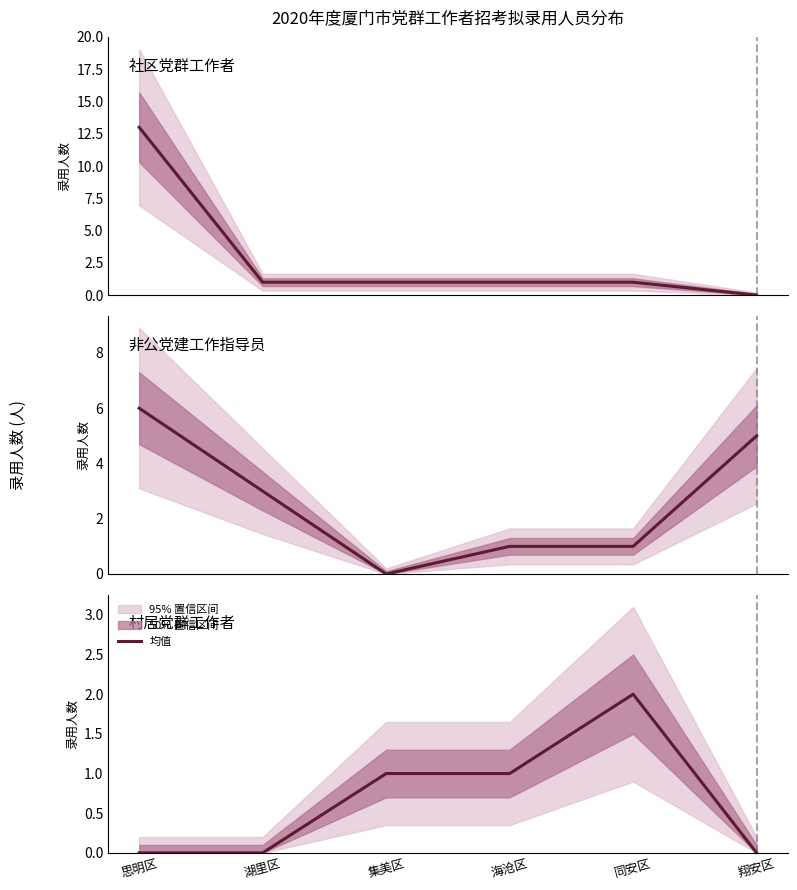

Reading right to left, list all the values displayed in this chart.

社区党群工作者: 翔安区=0	同安区=1	海沧区=1	集美区=1	湖里区=1	思明区=13
非公党建工作指导员: 翔安区=5	同安区=1	海沧区=1	集美区=0	湖里区=3	思明区=6
村居党群工作者: 翔安区=0	同安区=2	海沧区=1	集美区=1	湖里区=0	思明区=0